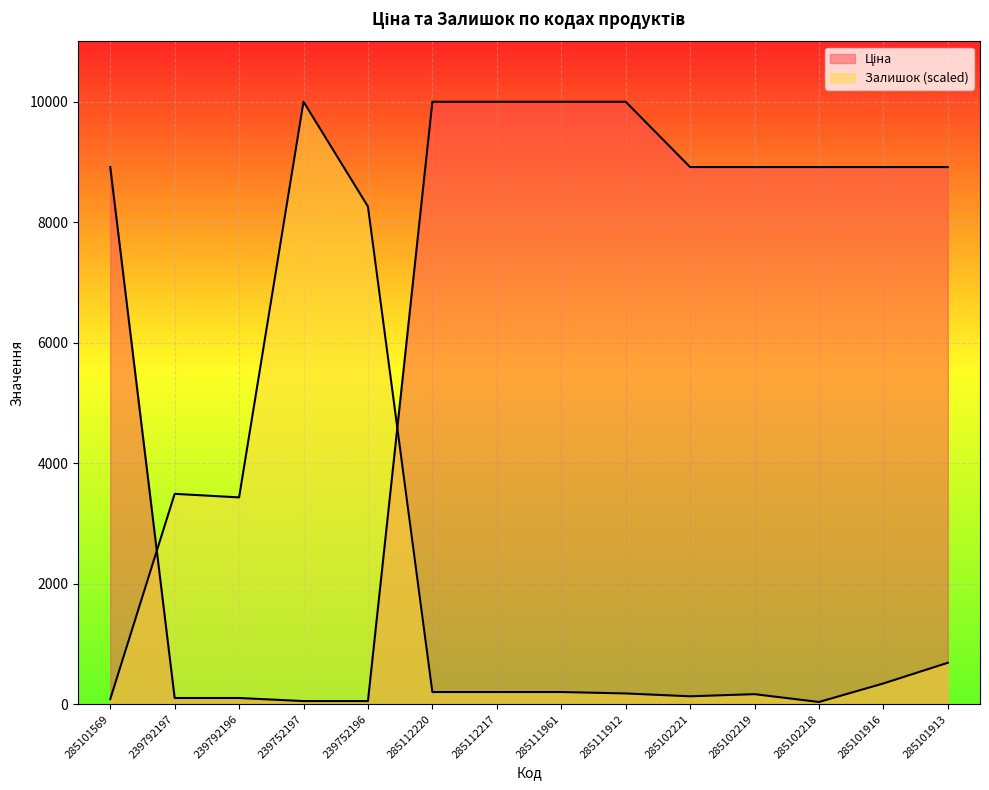

At which label does Ціна first exceed 8915?

285101569